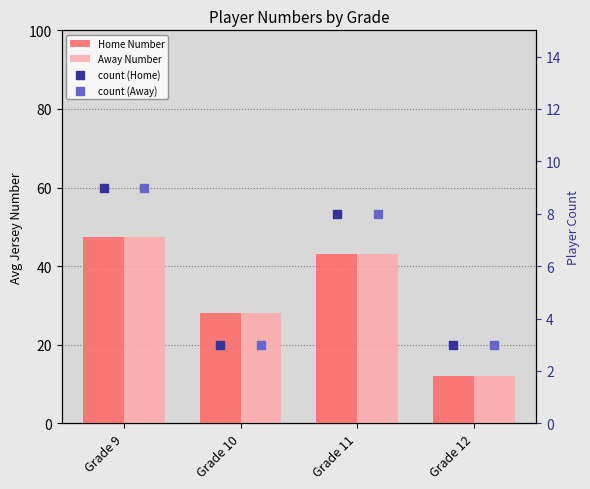

Which series reaches the maximum Y coordinate?

Home Number